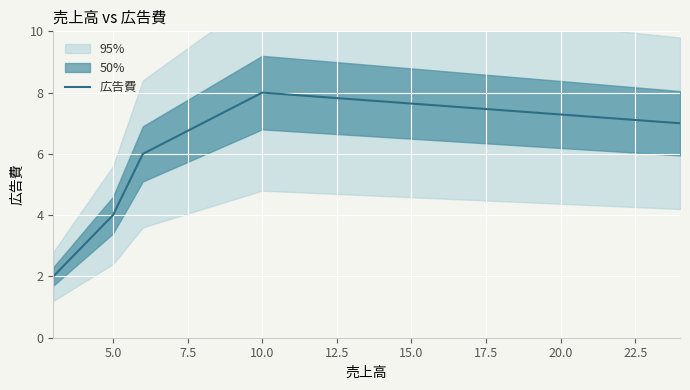

Reading right to left, transcribe all the data shown in this chart.

7	8	6	4	2